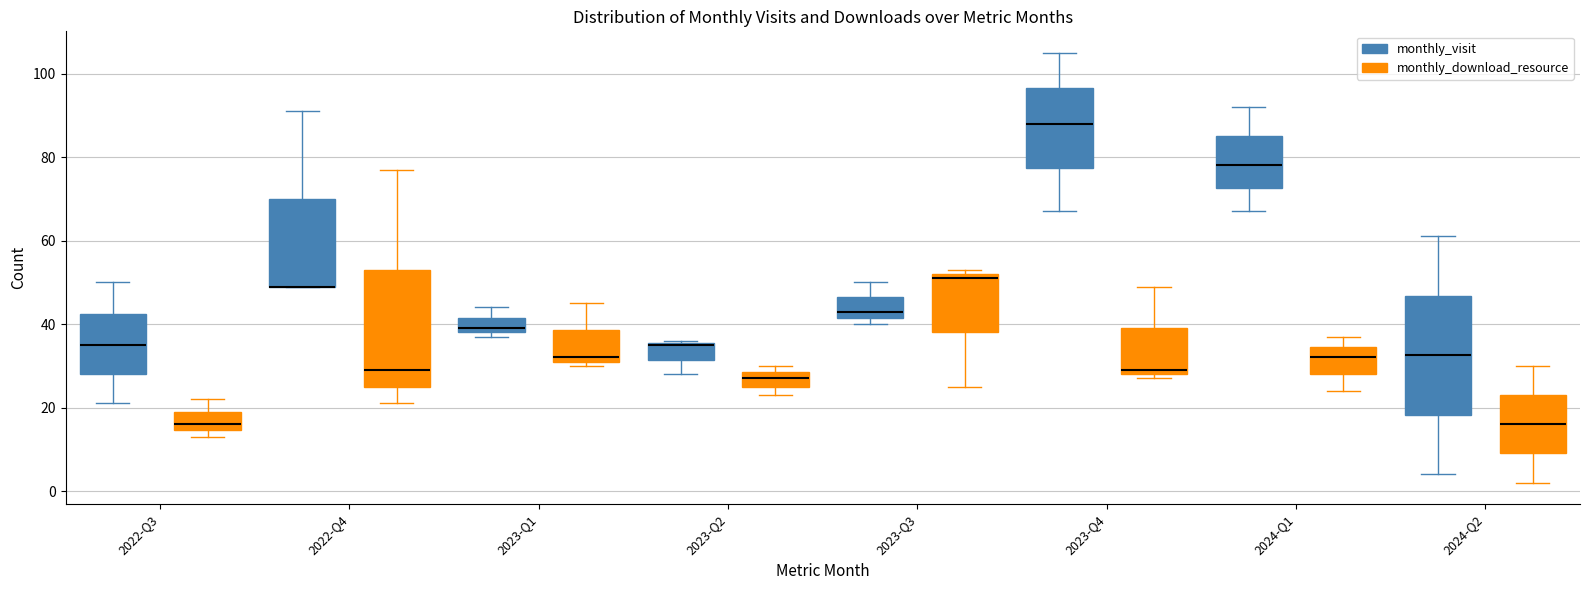

Reading left to right, read every box against the y-axis: the position of its median line, the range the box covers, and the ends of its whiskers. The values are not printed on the chart, so give them approximately, as read against the axis.

2022-Q3 (monthly_visit): median 36, box 28 to 42, whiskers 22 to 50
2022-Q3 (monthly_download_resource): median 16, box 14 to 20, whiskers 14 (just below the box's lower edge) to 22
2022-Q4 (monthly_visit): median 50 (drawn on the box's lower edge), box 50 to 70, whiskers 50 to 92
2022-Q4 (monthly_download_resource): median 30, box 26 to 54, whiskers 22 to 78
2023-Q1 (monthly_visit): median 40, box 38 to 42, whiskers 38 (just below the box's lower edge) to 44
2023-Q1 (monthly_download_resource): median 32 (just above the box's lower edge), box 32 to 38, whiskers 30 to 46
2023-Q2 (monthly_visit): median 36, box 32 to 36, whiskers 28 to 36
2023-Q2 (monthly_download_resource): median 28 (inside the box), box 26 to 28, whiskers 24 to 30
2023-Q3 (monthly_visit): median 44, box 42 to 46, whiskers 40 to 50
2023-Q3 (monthly_download_resource): median 52 (just below the box's upper edge), box 38 to 52, whiskers 26 to 54
2023-Q4 (monthly_visit): median 88, box 78 to 96, whiskers 68 to 106
2023-Q4 (monthly_download_resource): median 30, box 28 to 40, whiskers 28 (just below the box's lower edge) to 50
2024-Q1 (monthly_visit): median 78, box 72 to 86, whiskers 68 to 92
2024-Q1 (monthly_download_resource): median 32, box 28 to 34, whiskers 24 to 38
2024-Q2 (monthly_visit): median 32, box 18 to 46, whiskers 4 to 62
2024-Q2 (monthly_download_resource): median 16, box 10 to 24, whiskers 2 to 30